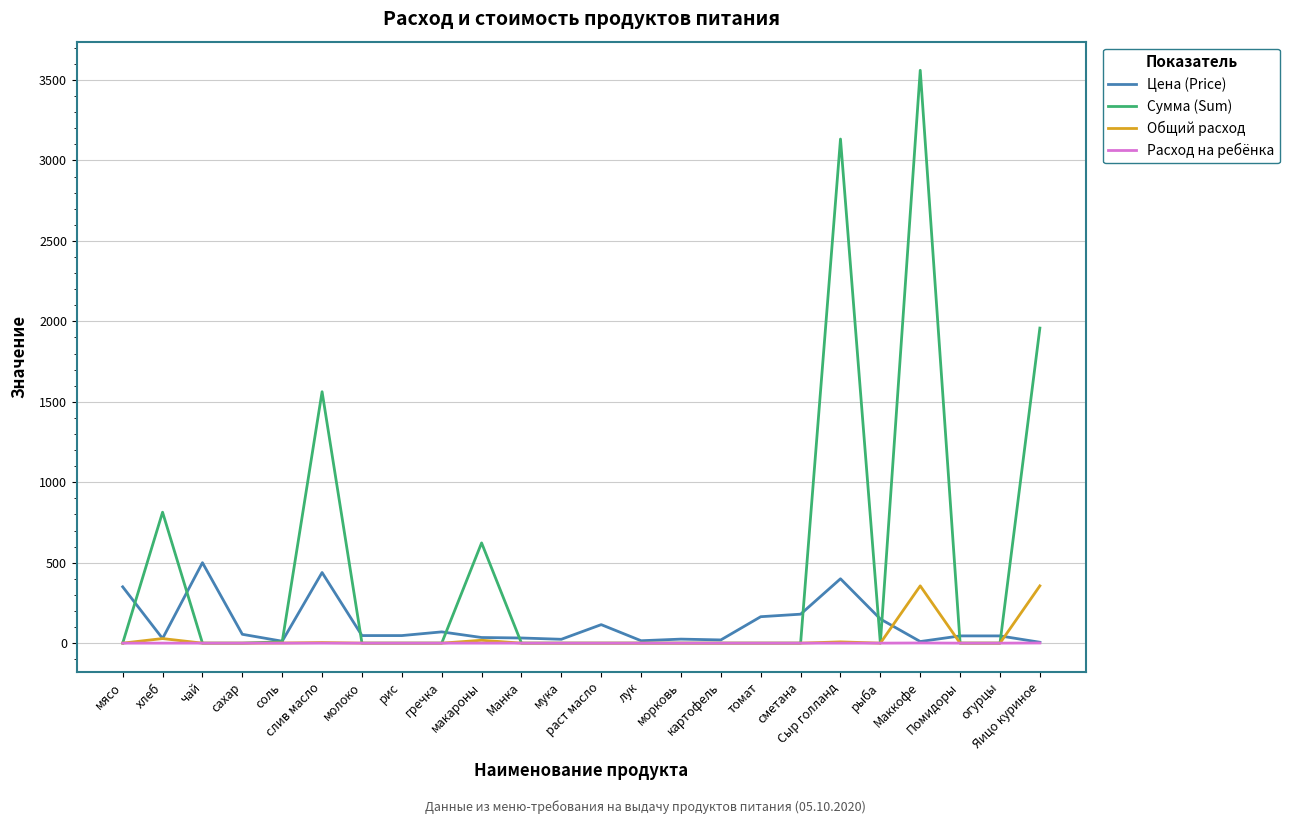

Which series has the largest range (max minus min)?

Сумма (Sum)